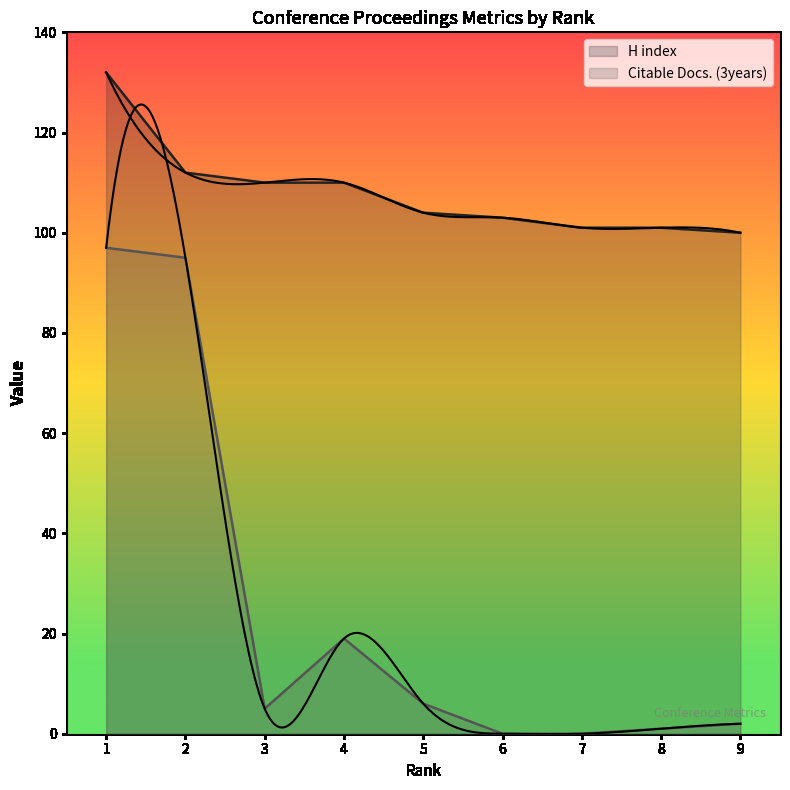

True or false: Citable Docs. (3years) and H index cross at least once.

False